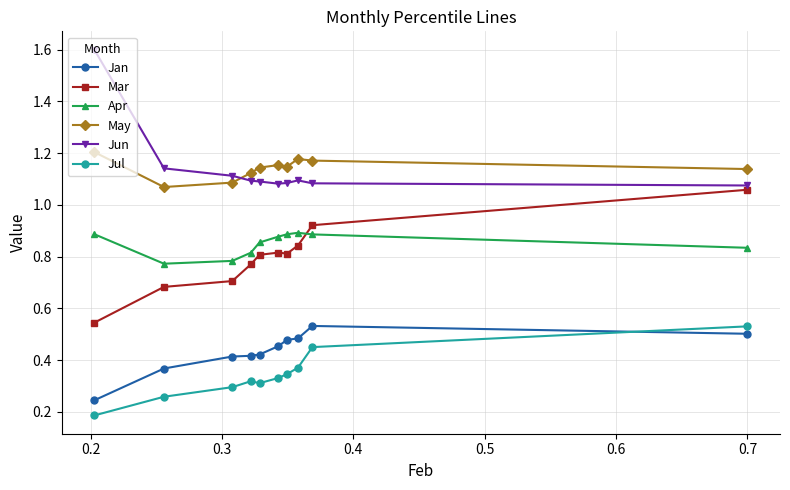

After their last crossing, which series has the higher values: May or Jun?

May